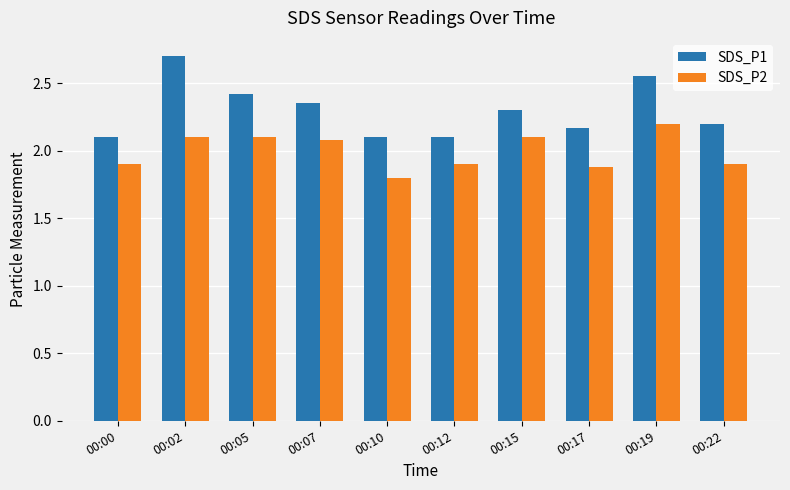

The value of SDS_P1 at 00:00 is 2.1. True or false?

True